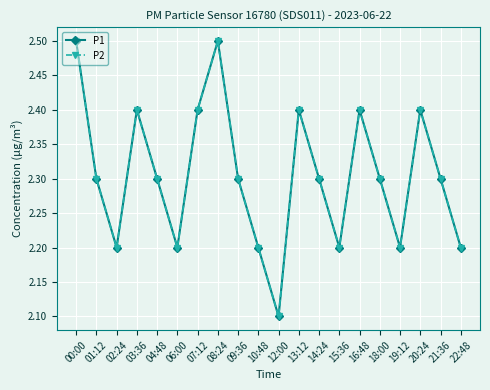

How many lines are shown in the chart?

2